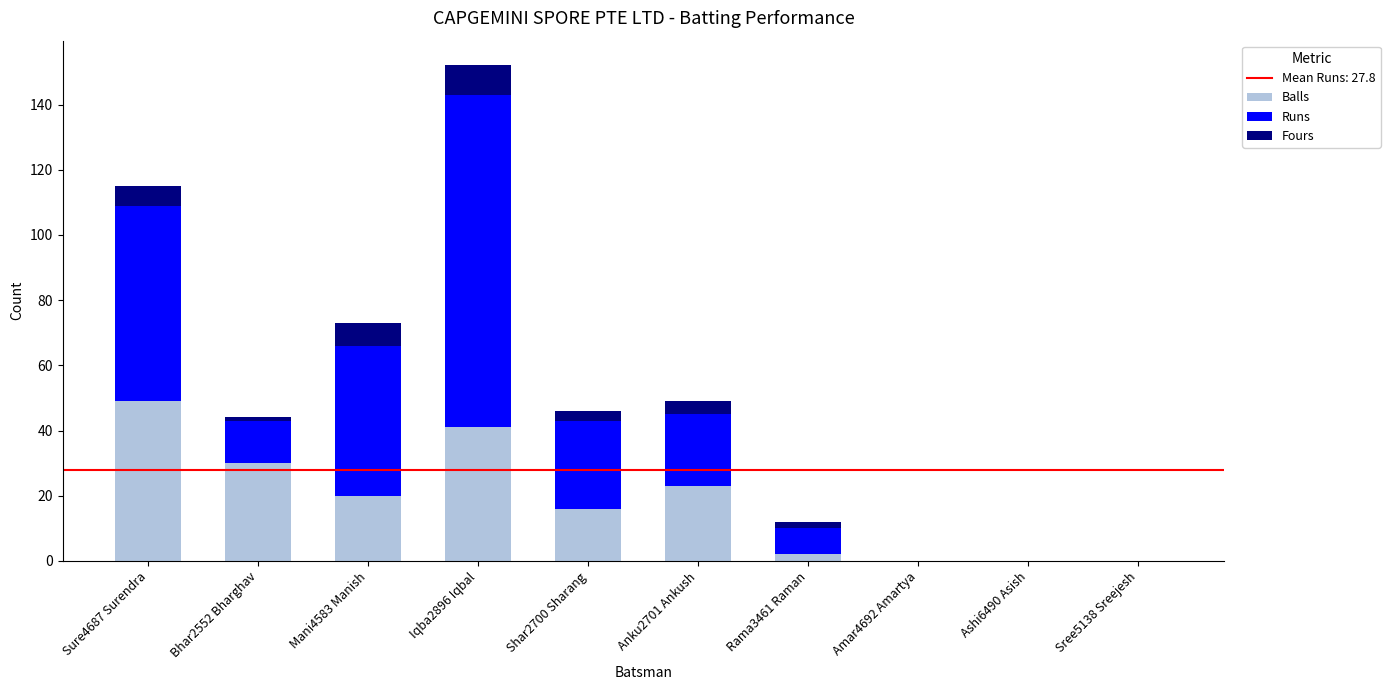

Are the bars horizontal?

No